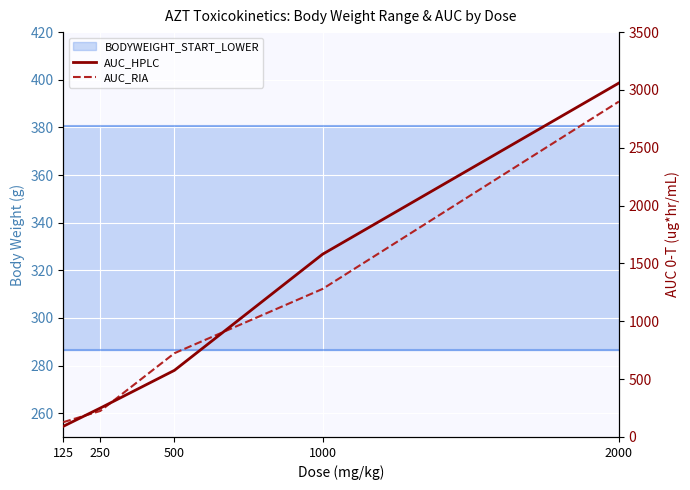

Where is AUC_RIA nearest to the value 1514?

1000